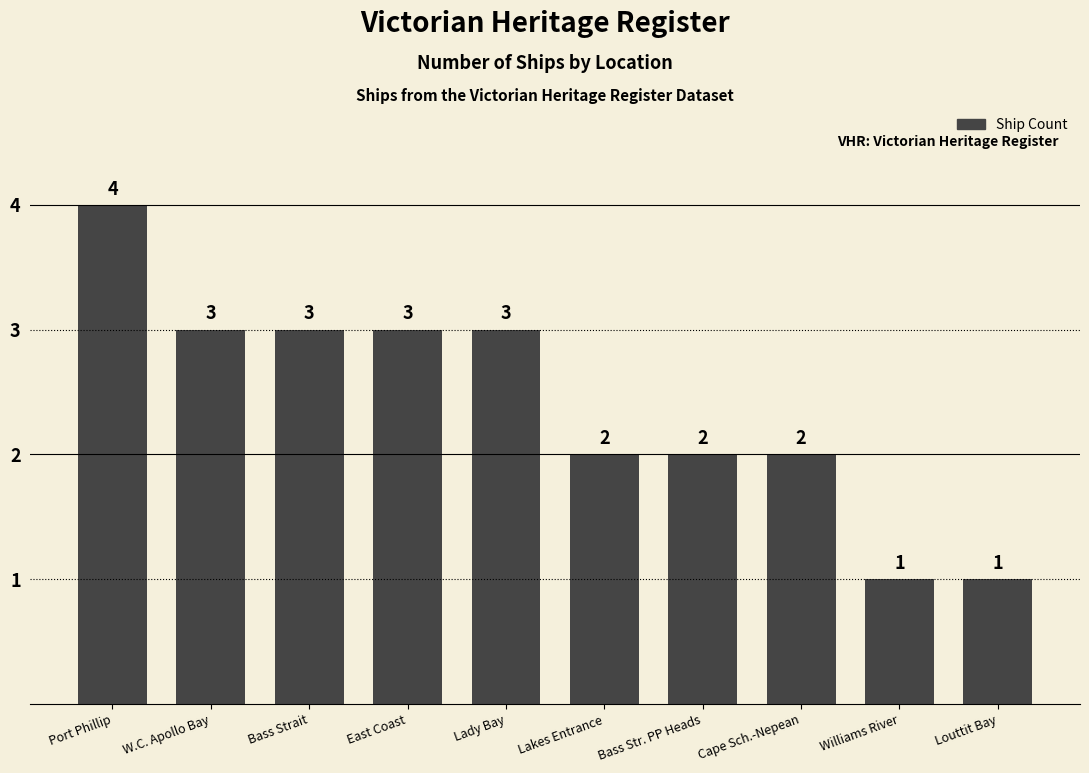

Approximately how many times larger is the value at East Coast compared to Lakes Entrance?

1.5